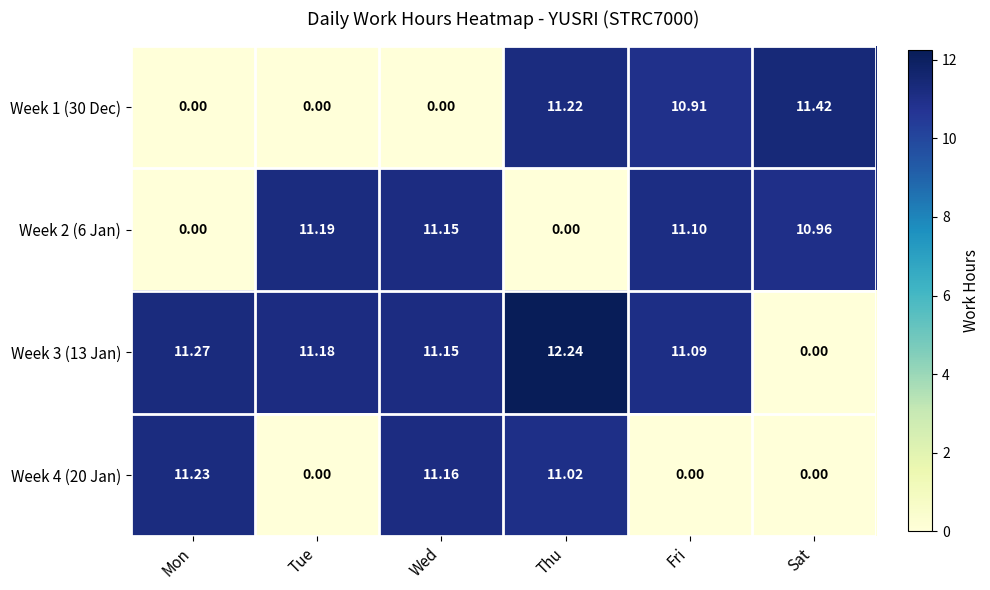

Where is Week 3 (13 Jan) nearest to the value 6?

Fri